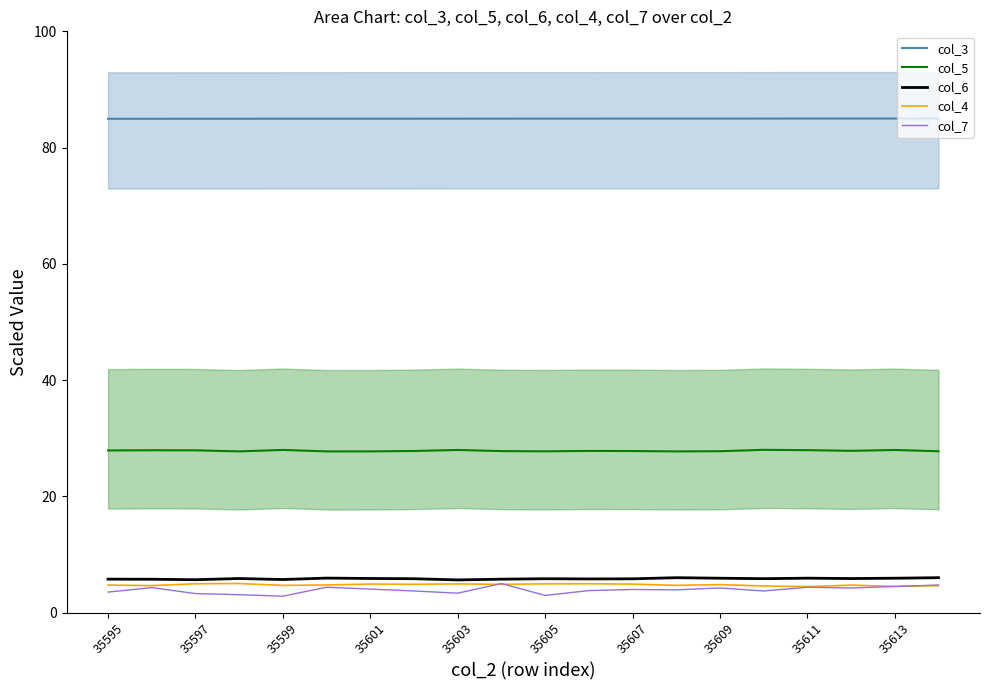

Reading left to right, list all the values displayed in this chart.

col_3: 85.0	85.0	85.0	85.0	85.0	85.0	85.0	85.0	85.0	85.0	85.0	85.0	85.0	85.0	85.0	85.0	85.0	85.0	85.0	85.0
col_5: 27.9	27.9	27.9	27.7	28.0	27.7	27.7	27.8	28.0	27.8	27.7	27.8	27.8	27.7	27.8	28.0	27.9	27.8	28.0	27.8
col_6: 5.8	5.7	5.7	5.9	5.7	5.9	5.9	5.8	5.6	5.7	5.8	5.8	5.8	6.0	5.9	5.8	5.9	5.9	5.9	6.0
col_4: 4.7	4.6	5.0	5.0	4.7	4.7	4.9	4.9	4.9	4.9	4.9	5.0	4.9	4.7	4.8	4.6	4.5	4.7	4.5	4.6
col_7: 3.5	4.3	3.3	3.1	2.8	4.4	4.0	3.7	3.3	5.0	2.9	3.8	4.0	3.9	4.2	3.7	4.4	4.2	4.5	4.7